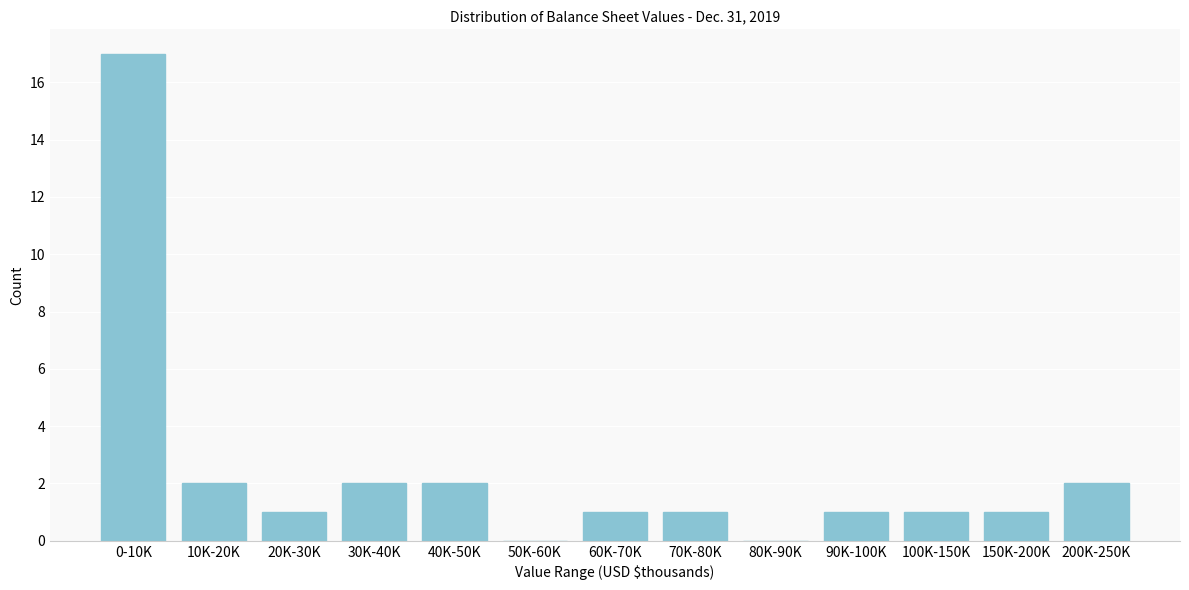

Reading left to right, extract all data points from this chart.

0-10K=17	10K-20K=2	20K-30K=1	30K-40K=2	40K-50K=2	50K-60K=0	60K-70K=1	70K-80K=1	80K-90K=0	90K-100K=1	100K-150K=1	150K-200K=1	200K-250K=2